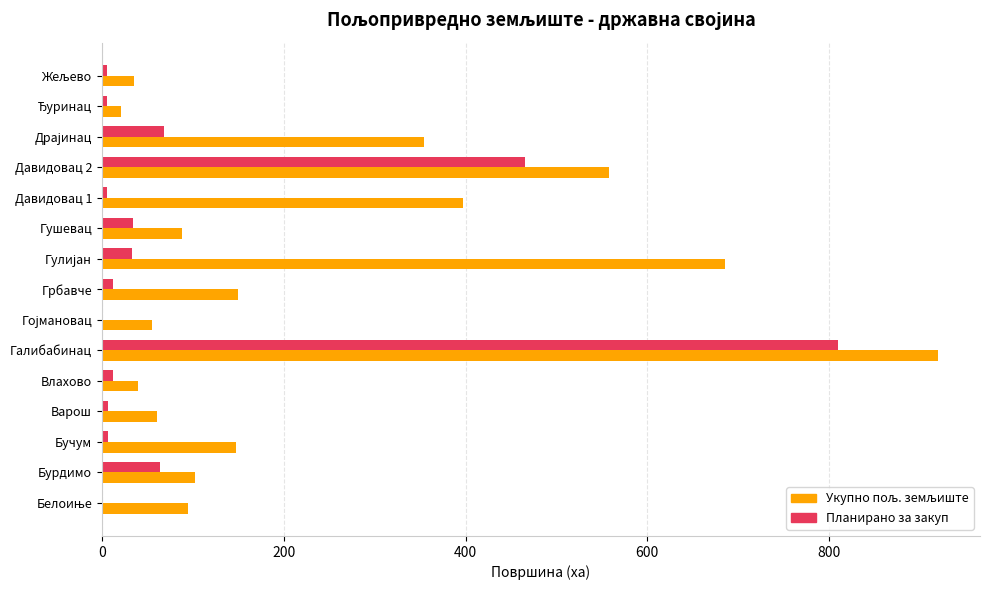

What is the highest value of the Планирано за закуп series?

810.1